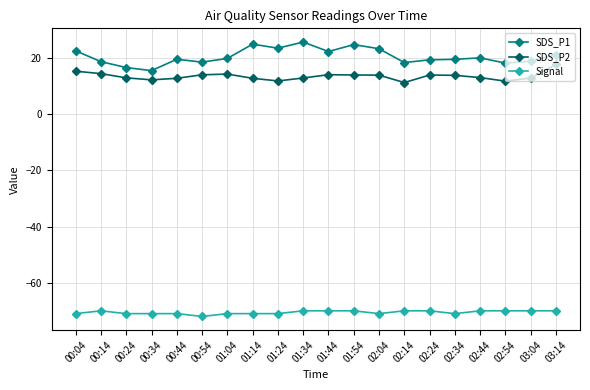

List the series in order of their peak value, highest first.

SDS_P1, SDS_P2, Signal